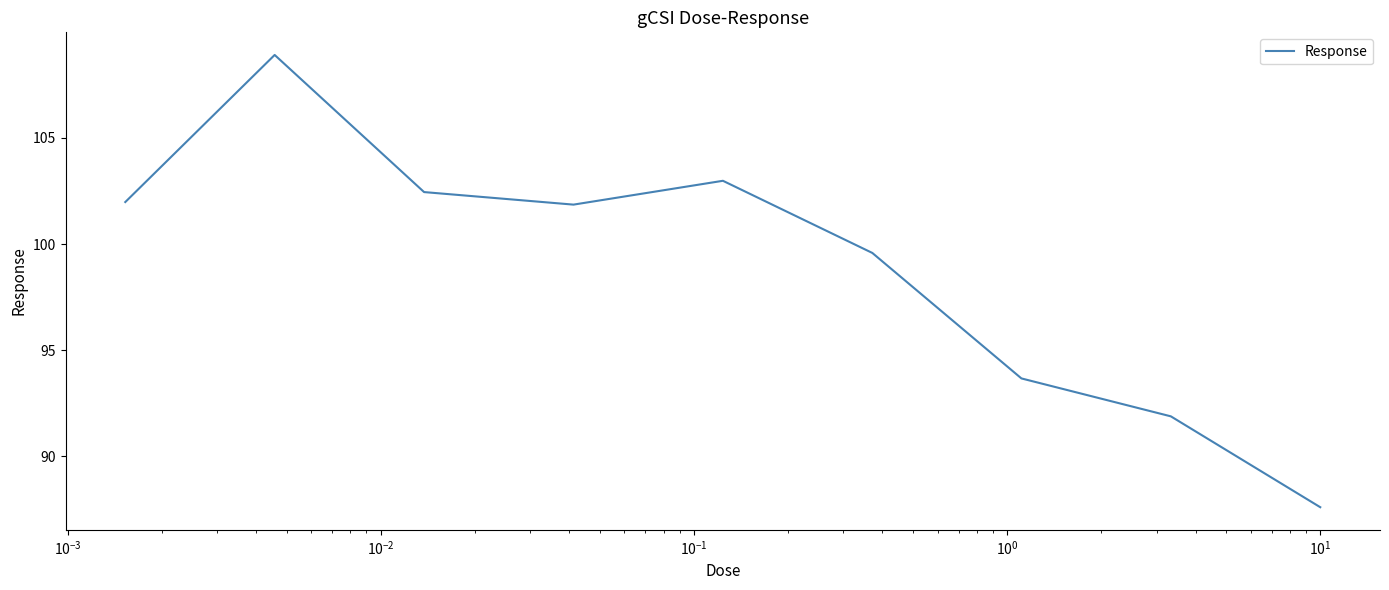

What is the difference between the maximum and minimum values?

21.3